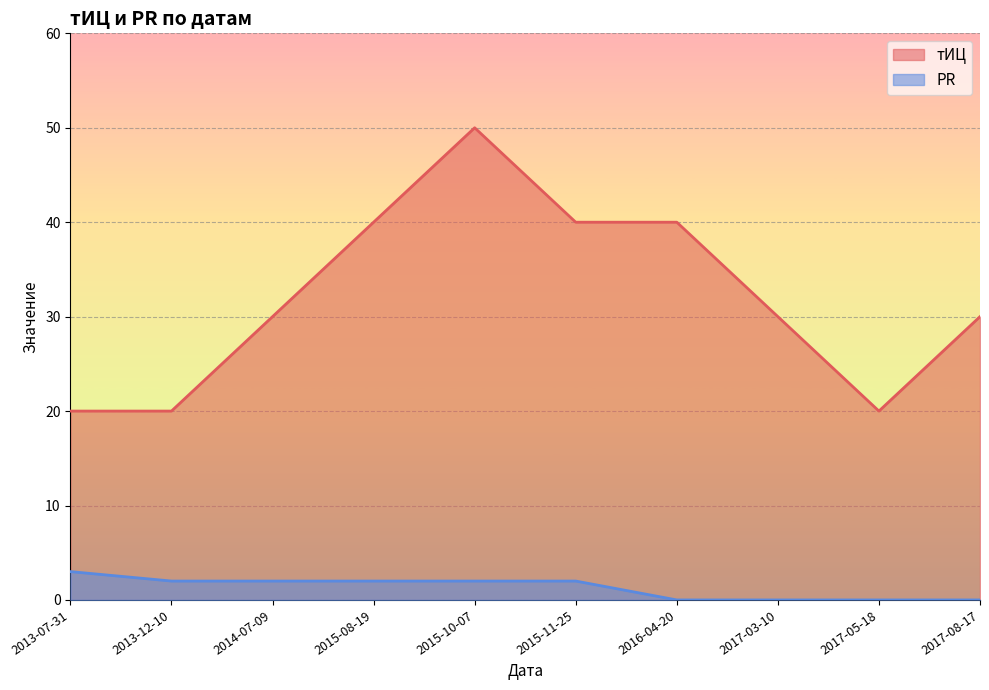

What are all the series names shown in the legend?

тИЦ, PR